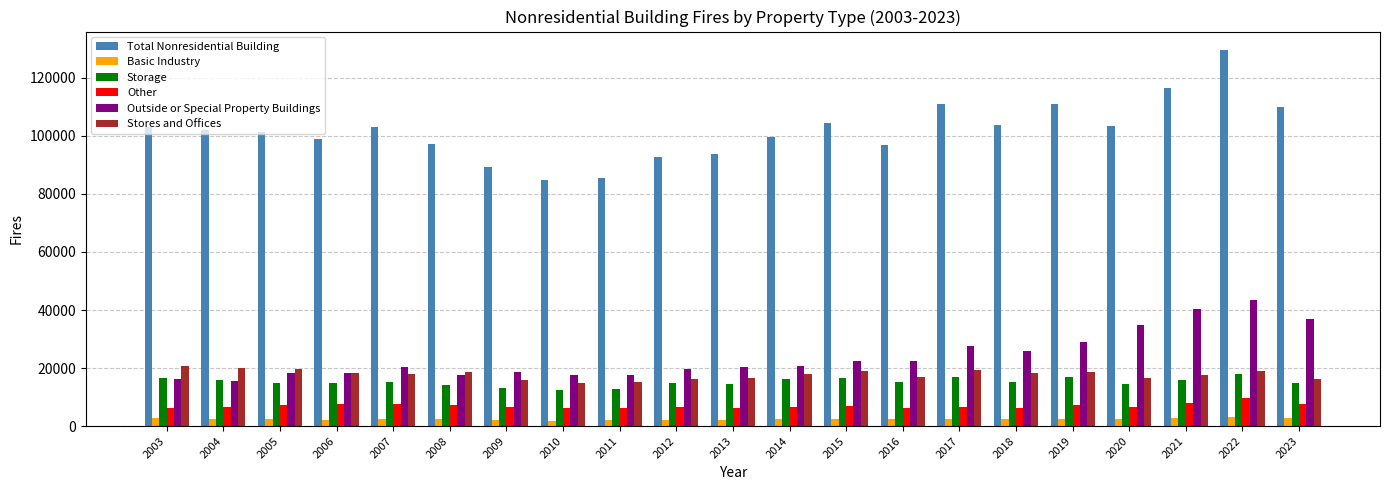

Rank the series by their maximum value, from highest to lowest.

Total Nonresidential Building, Outside or Special Property Buildings, Stores and Offices, Storage, Other, Basic Industry